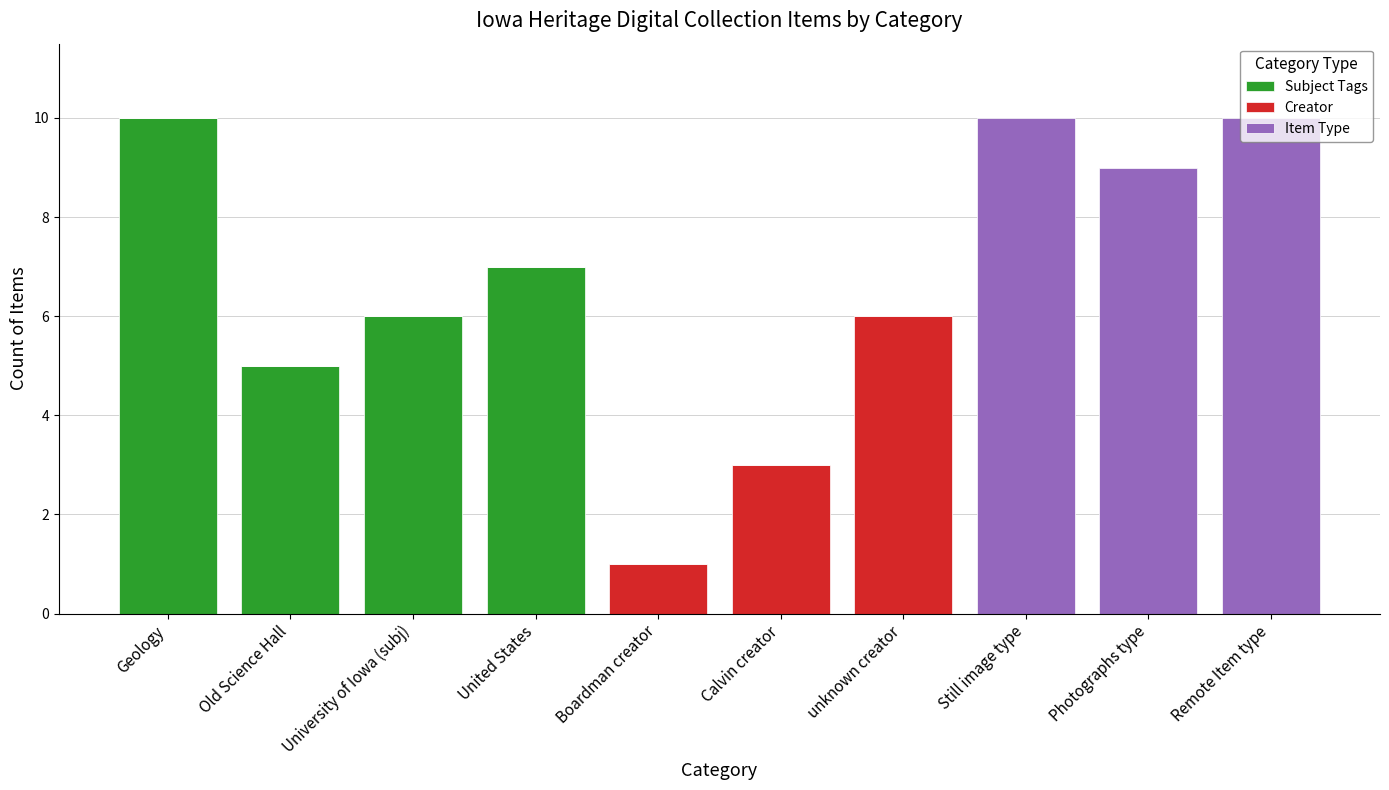

How many categories are shown in the chart?

10